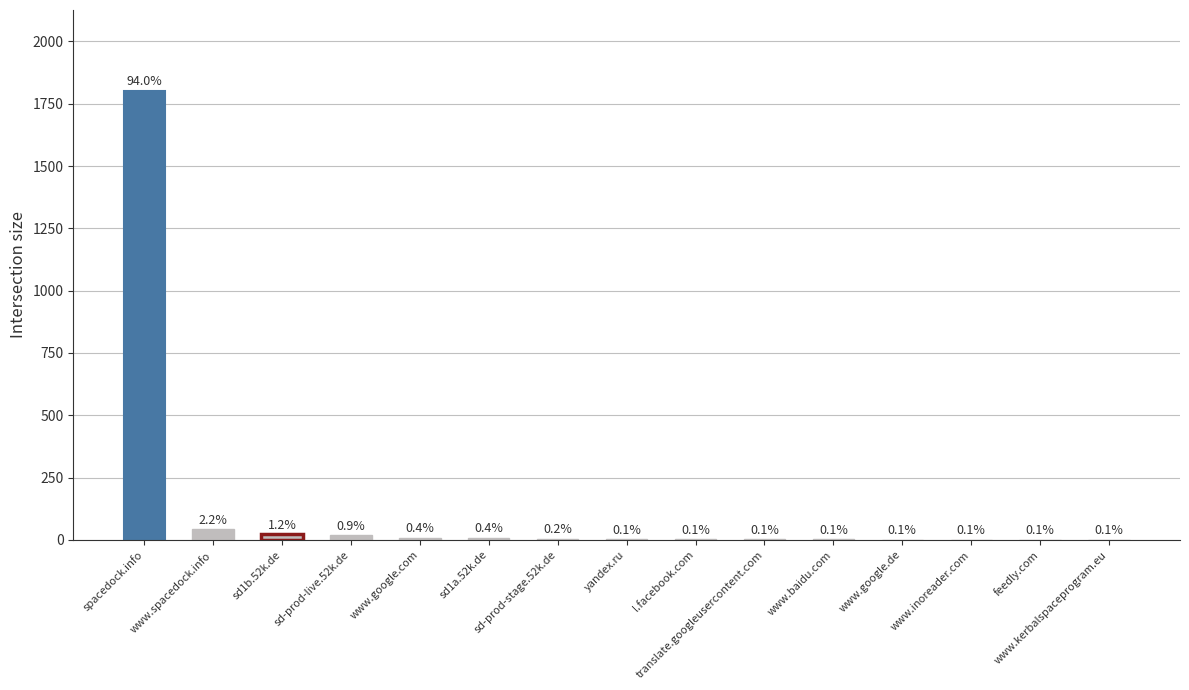

Reading left to right, list all the values displayed in this chart.

1802	43	23	18	8	8	4	2	2	2	2	1	1	1	1